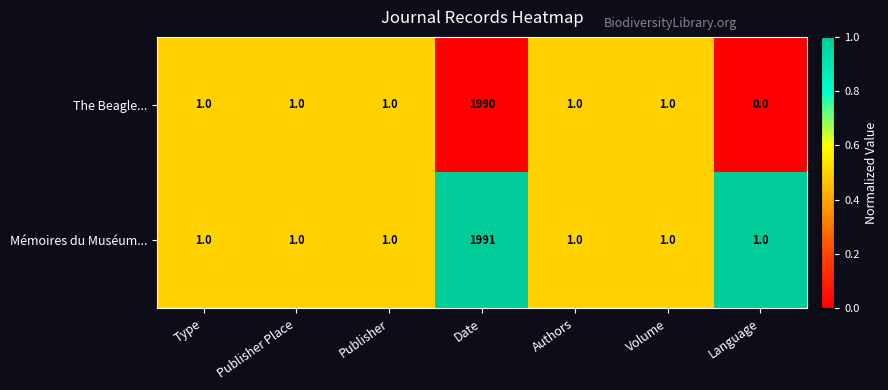

What is the total value across all series at Date?

3981